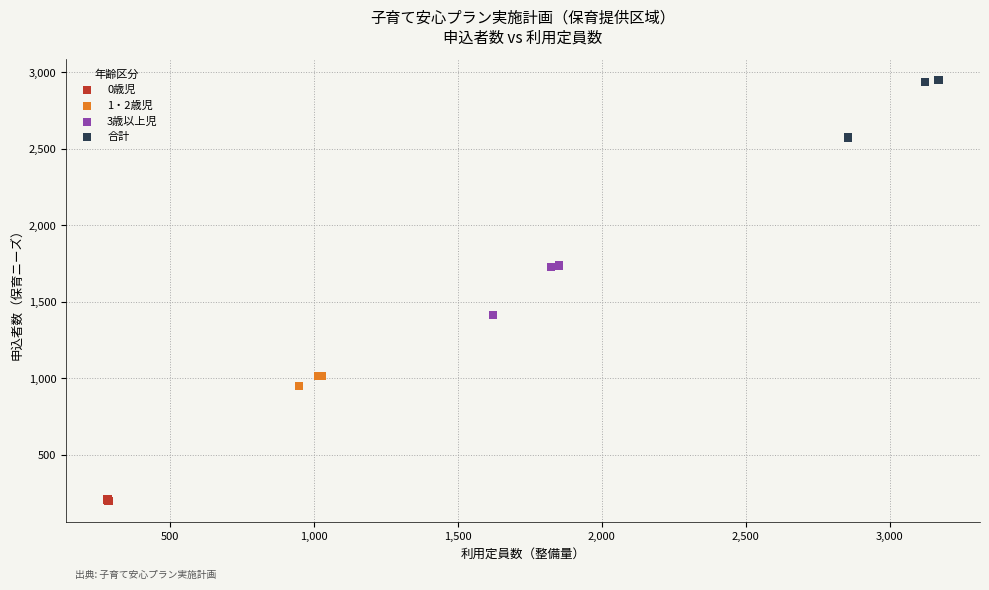

Which series reaches the minimum Y coordinate?

0歳児